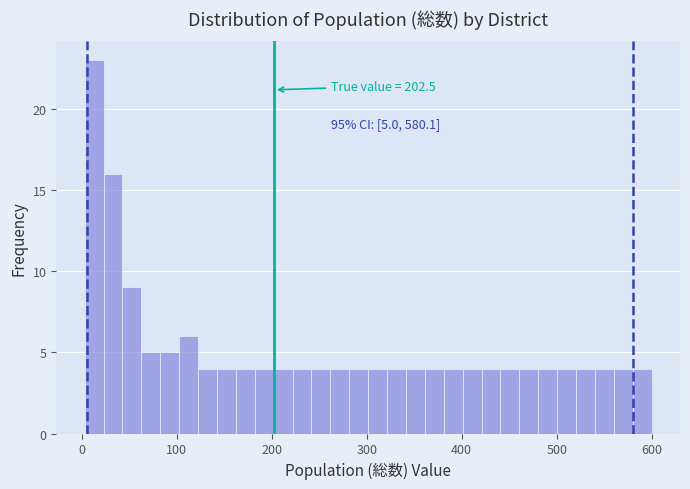

Around what value on the x-axis is the tallest bar? Give the approximate position of its centre, as read against the axis.

10